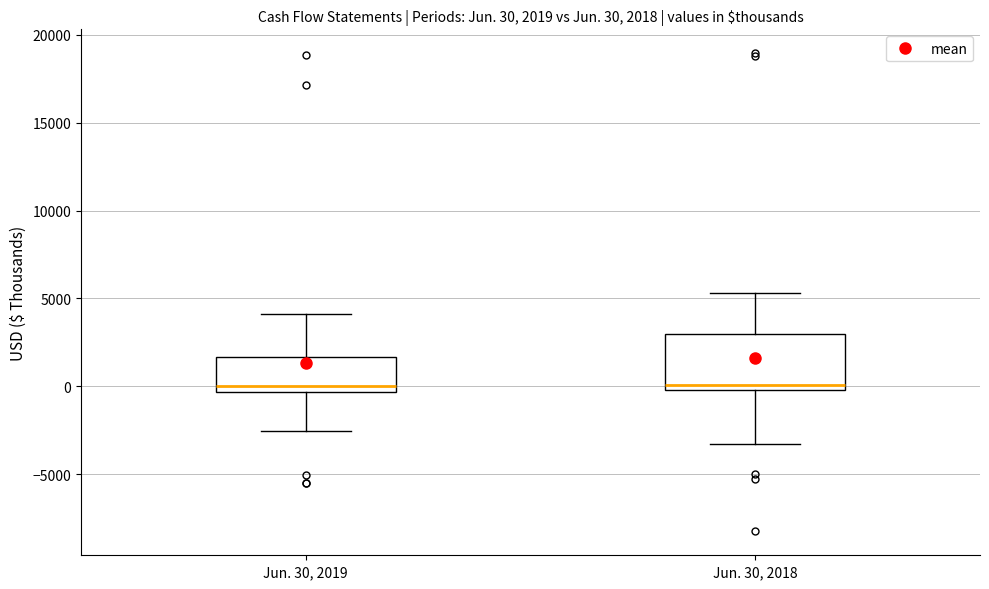

Which box is the tallest, from its lower edge to its upper edge?

Jun. 30, 2018